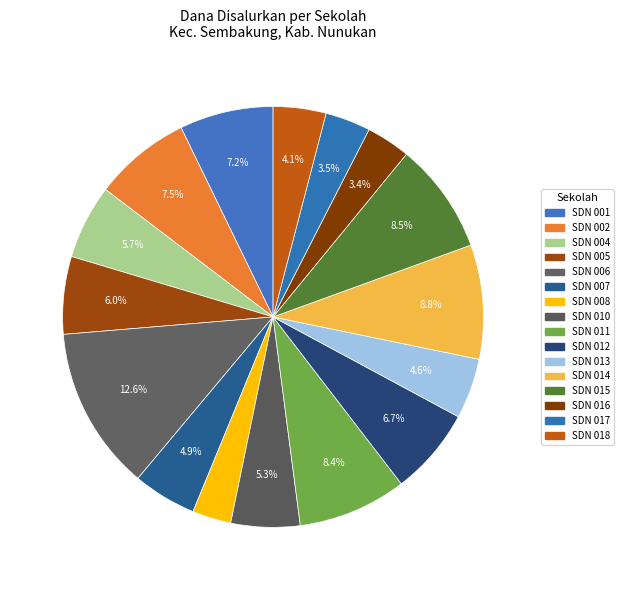

Which category has the smallest portion of the pie?

SD NEGERI 008 SEMBAKUNG